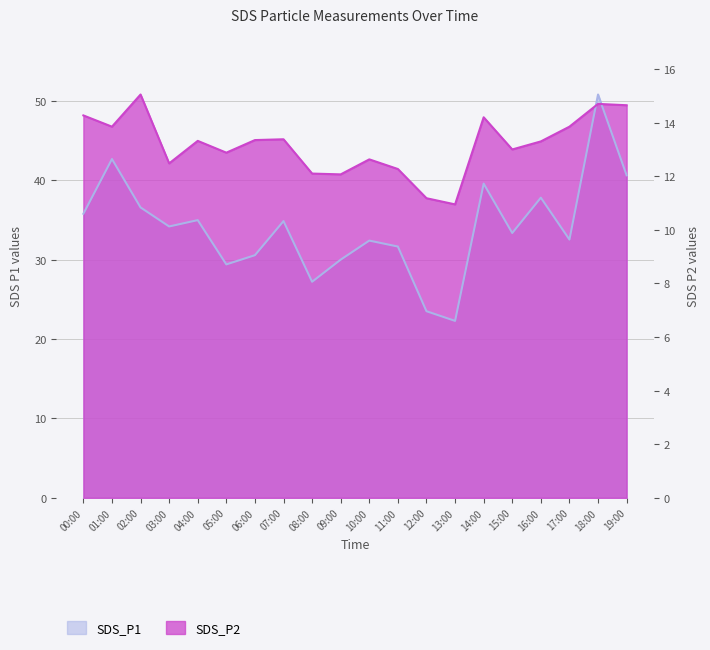

Where does the SDS_P2 series first go above 44?

00:00